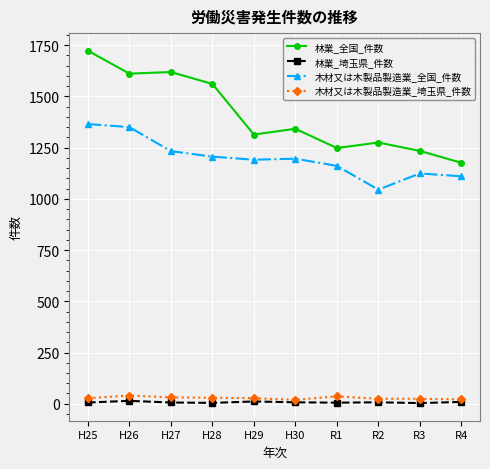

What is the label of the 9th point from the left?

R3